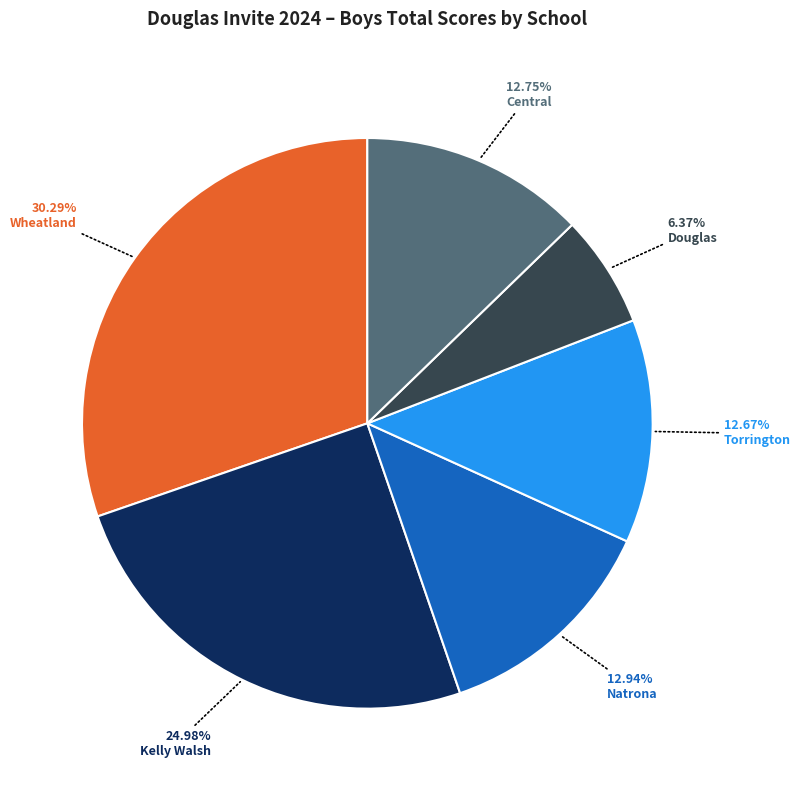

Is there a majority slice in this chart?

No